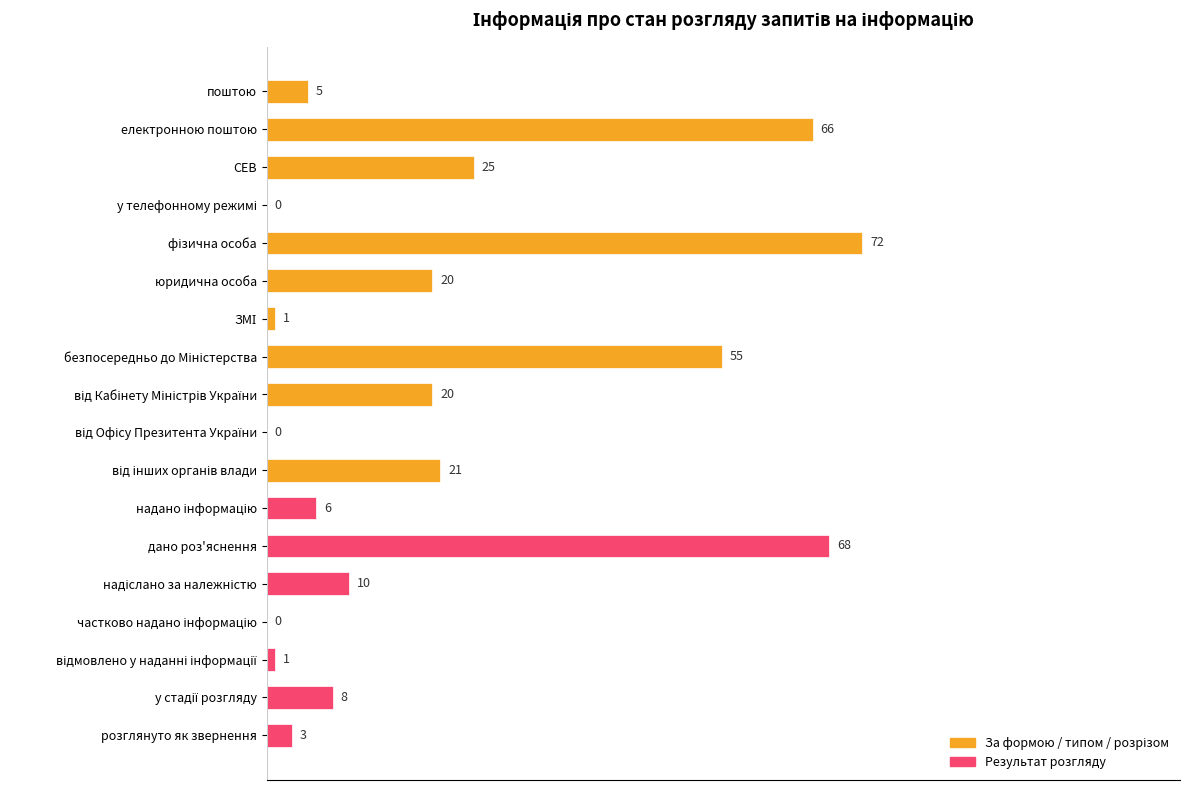

How many series are shown in this chart?

1